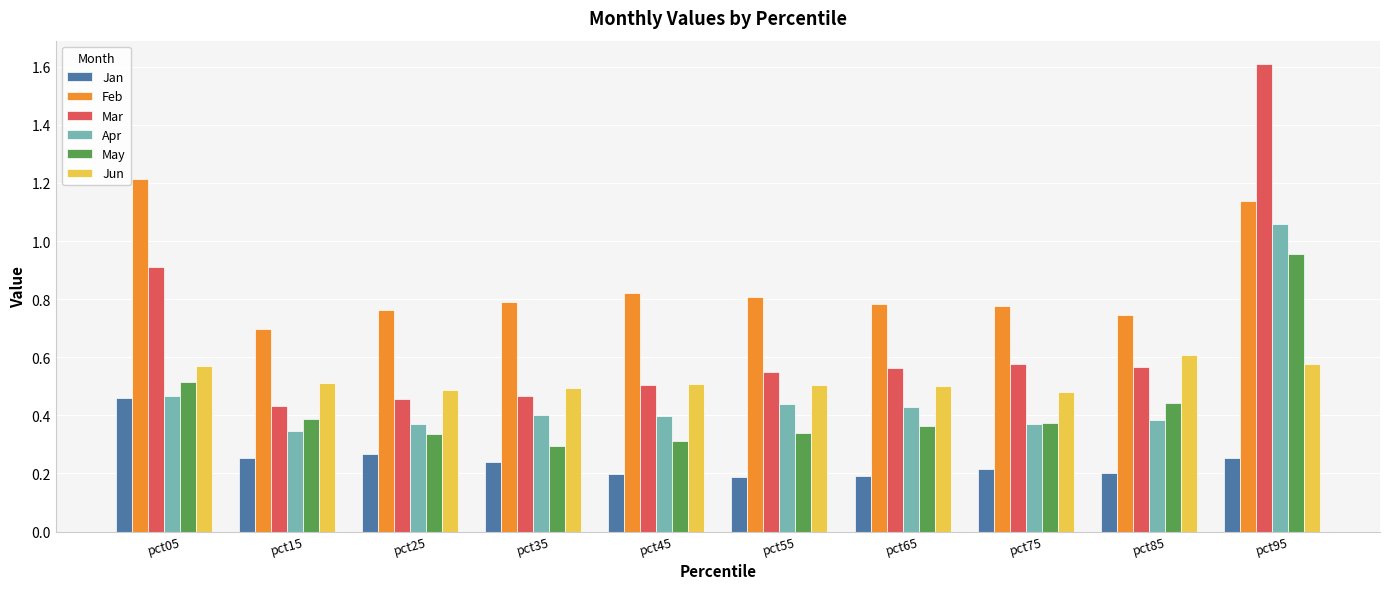

Which category has the highest value across all series?

pct95